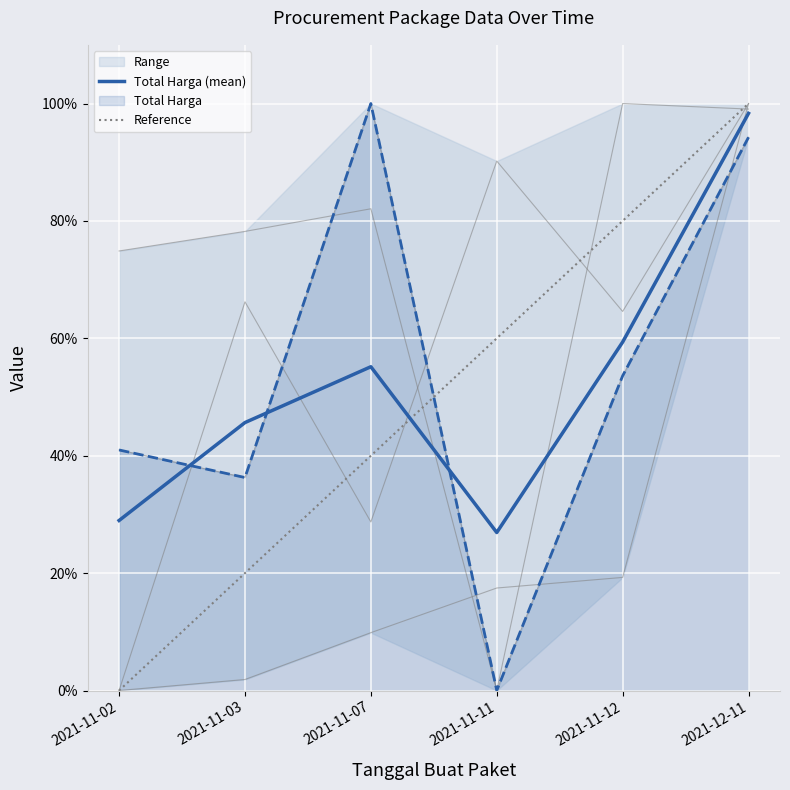

What is the difference between the maximum and minimum values in the Total Harga (mean) series?

71.4